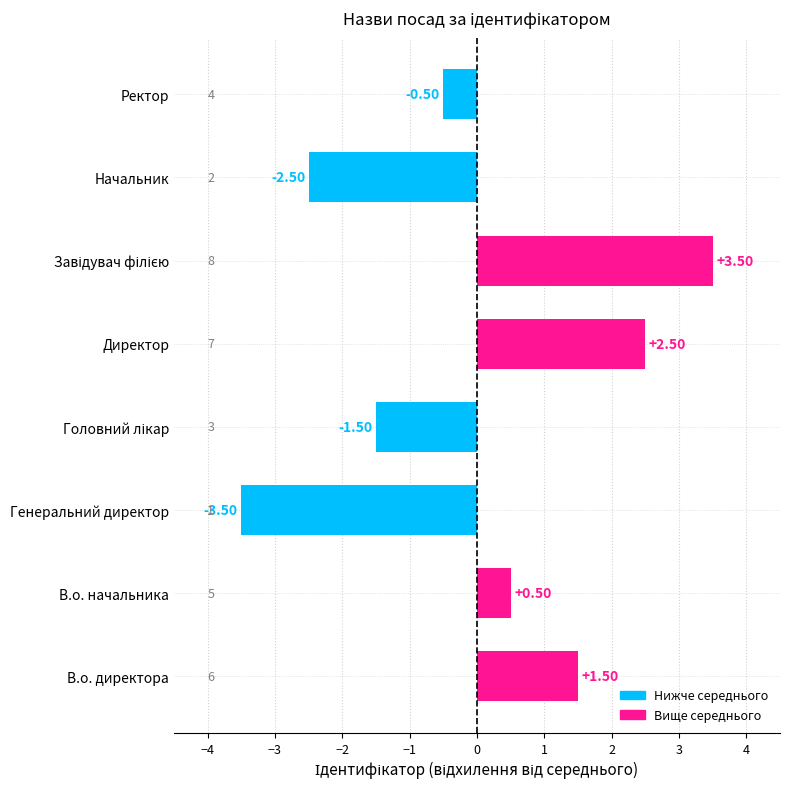

What is the sum of the values at В.о. директора and Генеральний директор?

-2.0